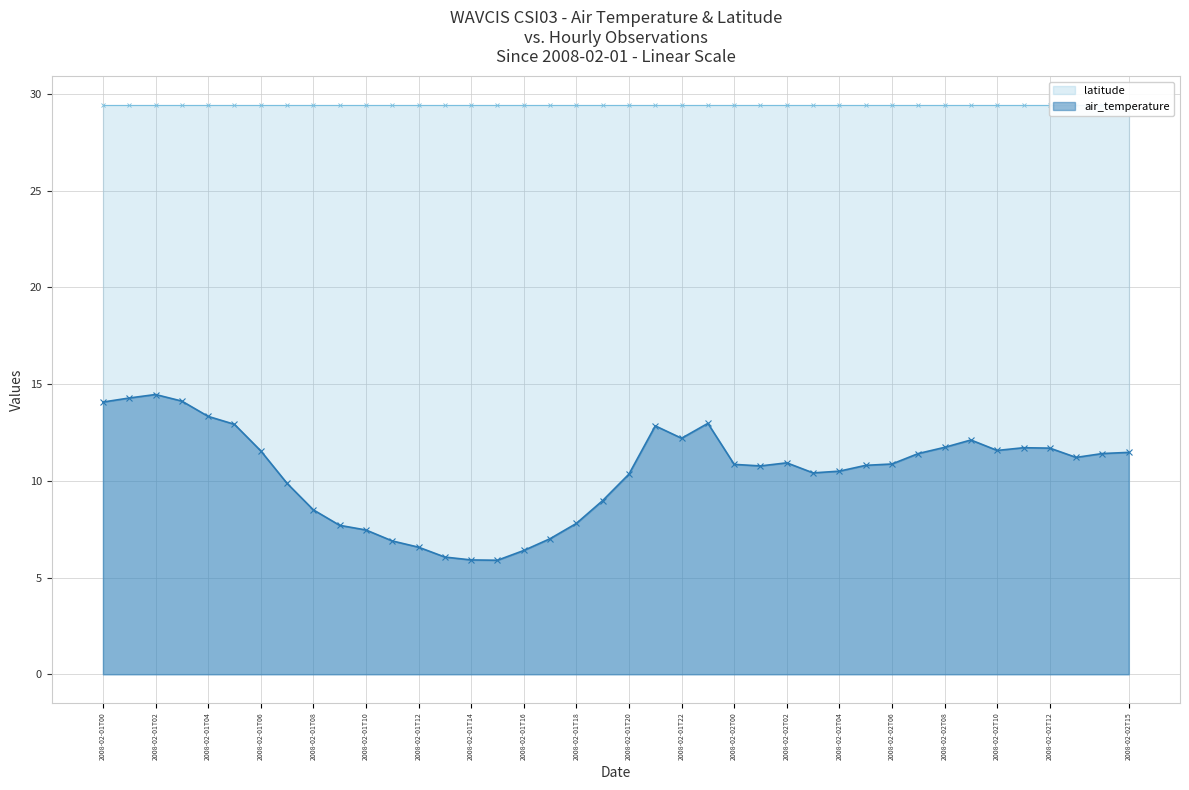

The chart shows a value of 5.6 at 2008-02-02T01. True or false?

False